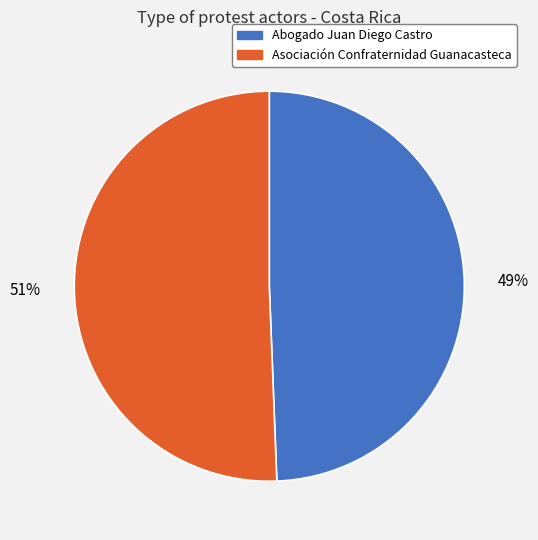

What is the largest slice in the pie chart?

Asociación Confraternidad Guanacasteca